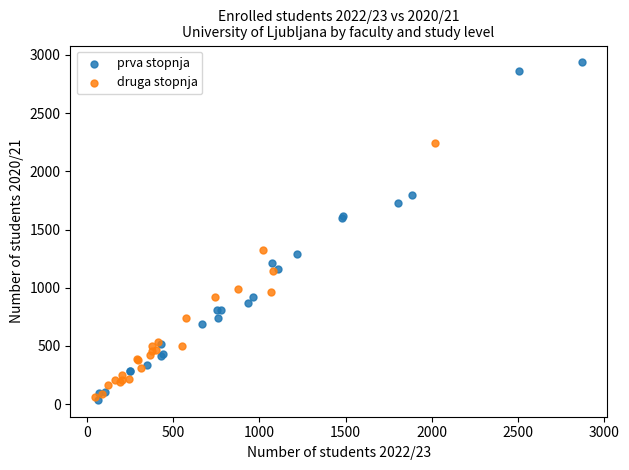

Which series has the largest Y range (max minus min)?

prva stopnja